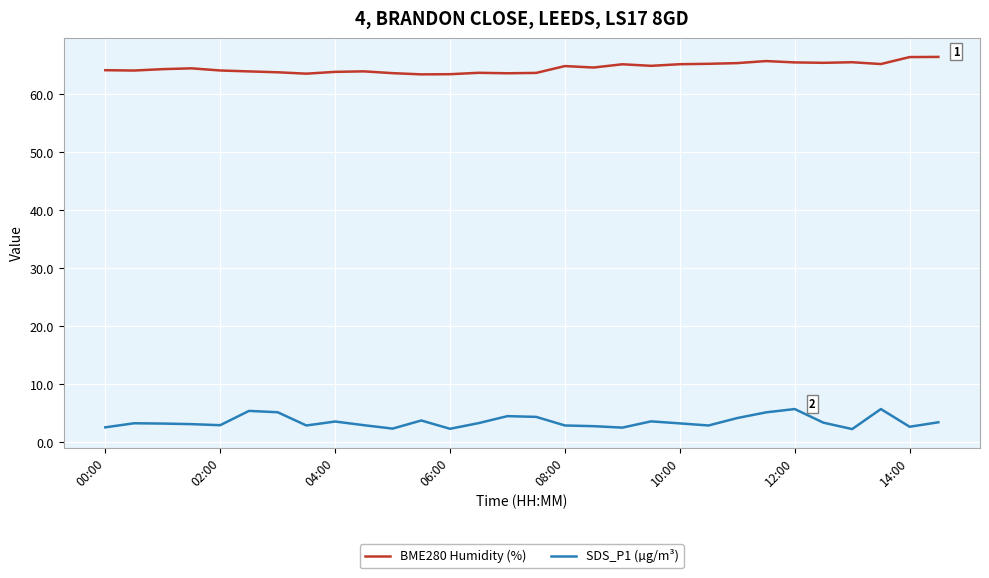

What is the difference between the maximum and minimum values in the SDS_P1 (µg/m³) series?

3.5